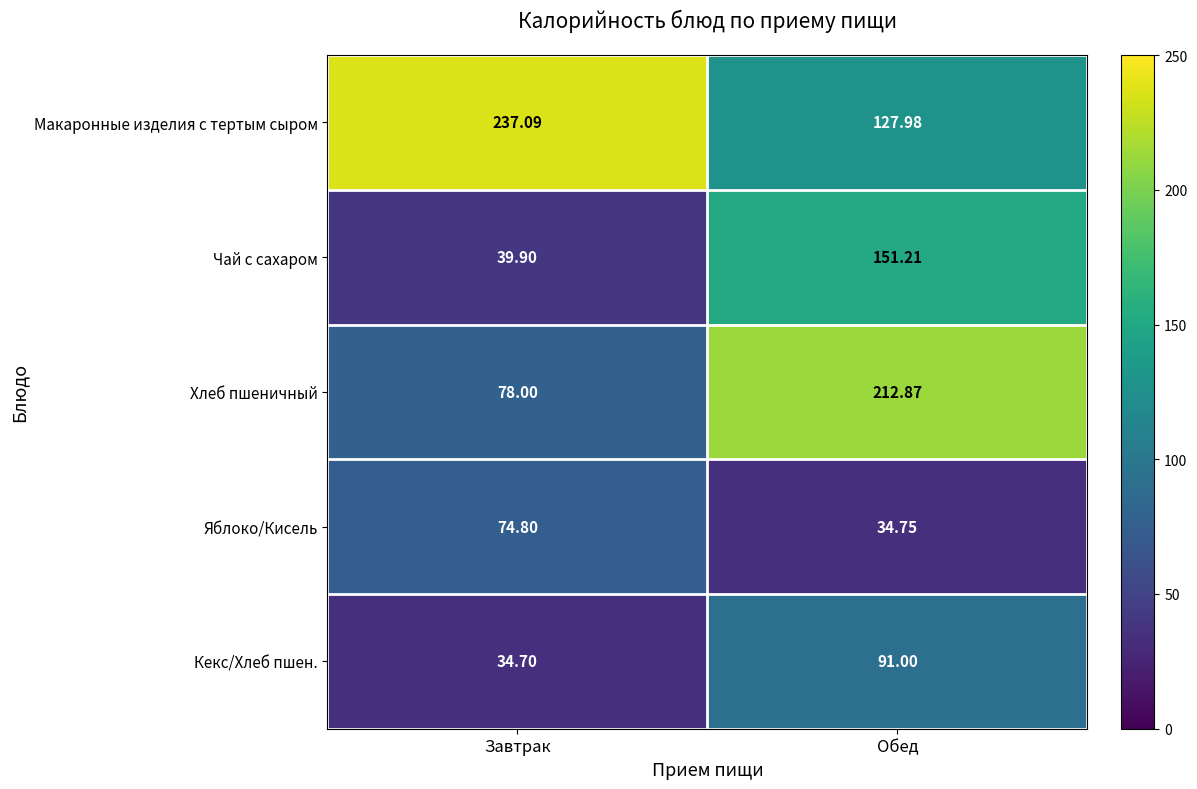

Which series has the widest spread of values?

Хлеб пшеничный